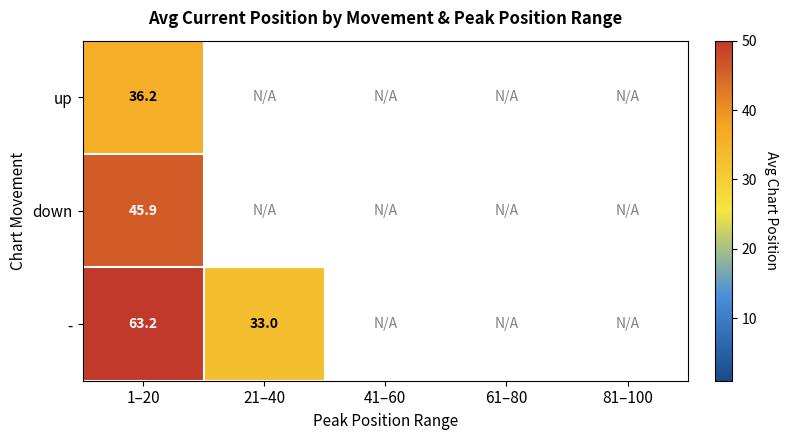

Which series has the largest range (max minus min)?

-